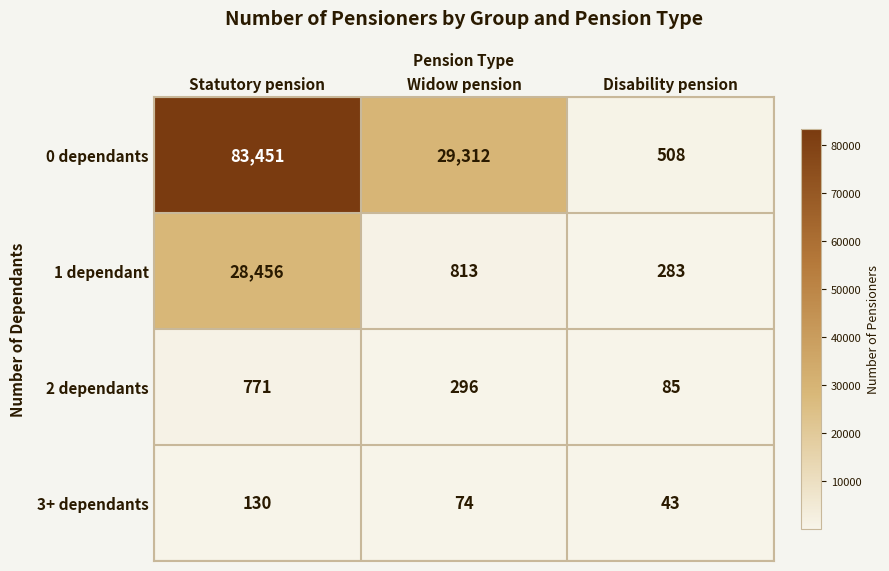

Which series changed the most between Widow pension and Disability pension?

0 dependants